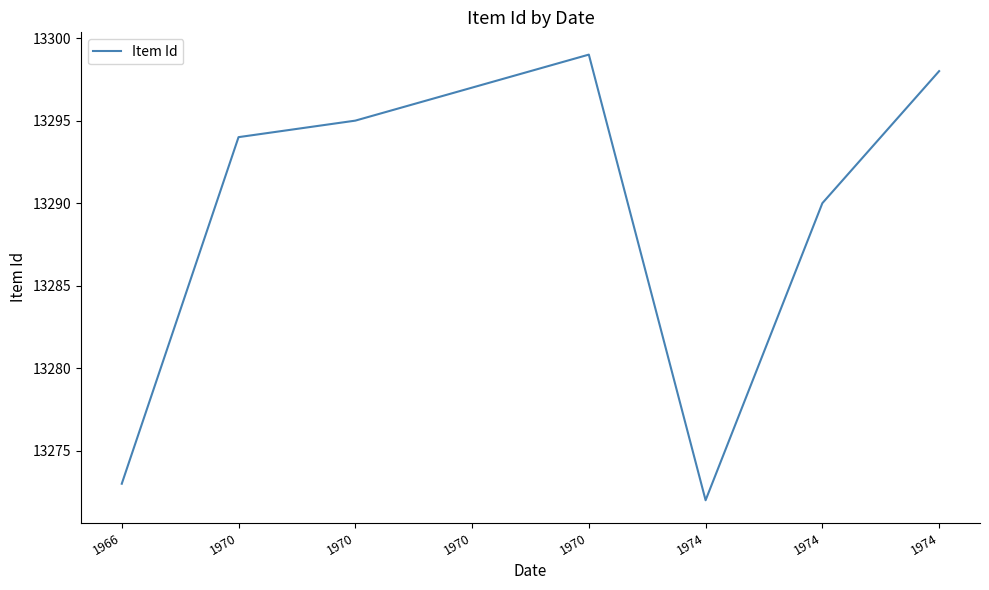

What is the smallest value displayed?

13272